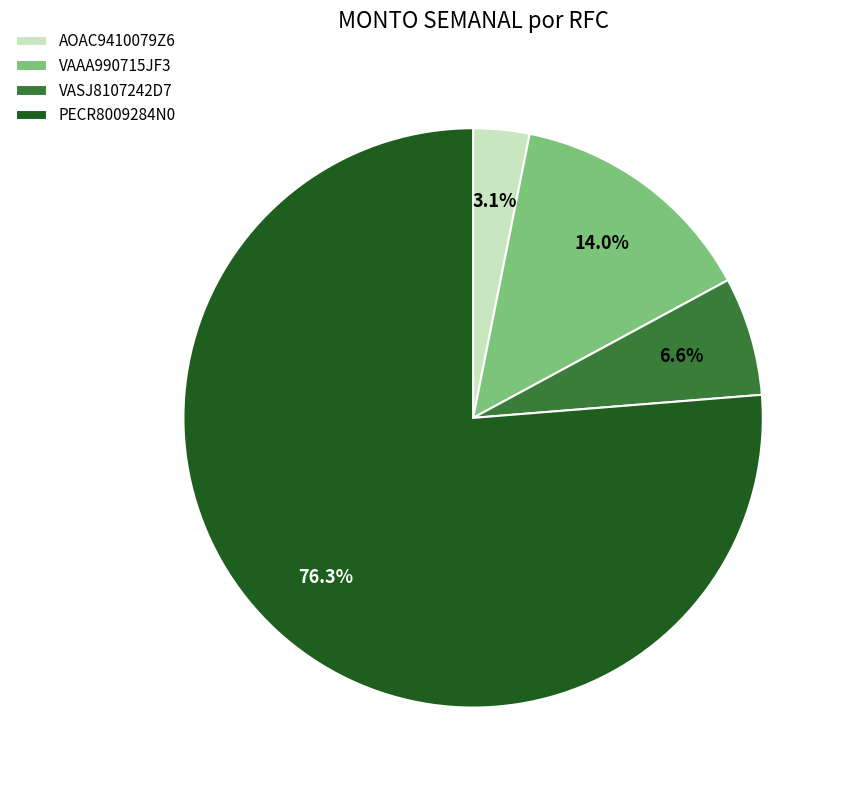

Which category accounts for the majority?

PECR8009284N0